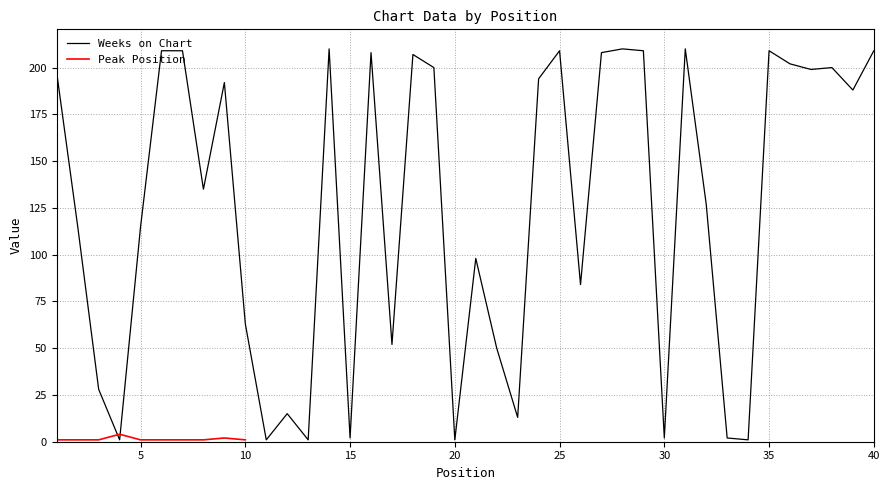

What is the maximum value shown in the chart?

210